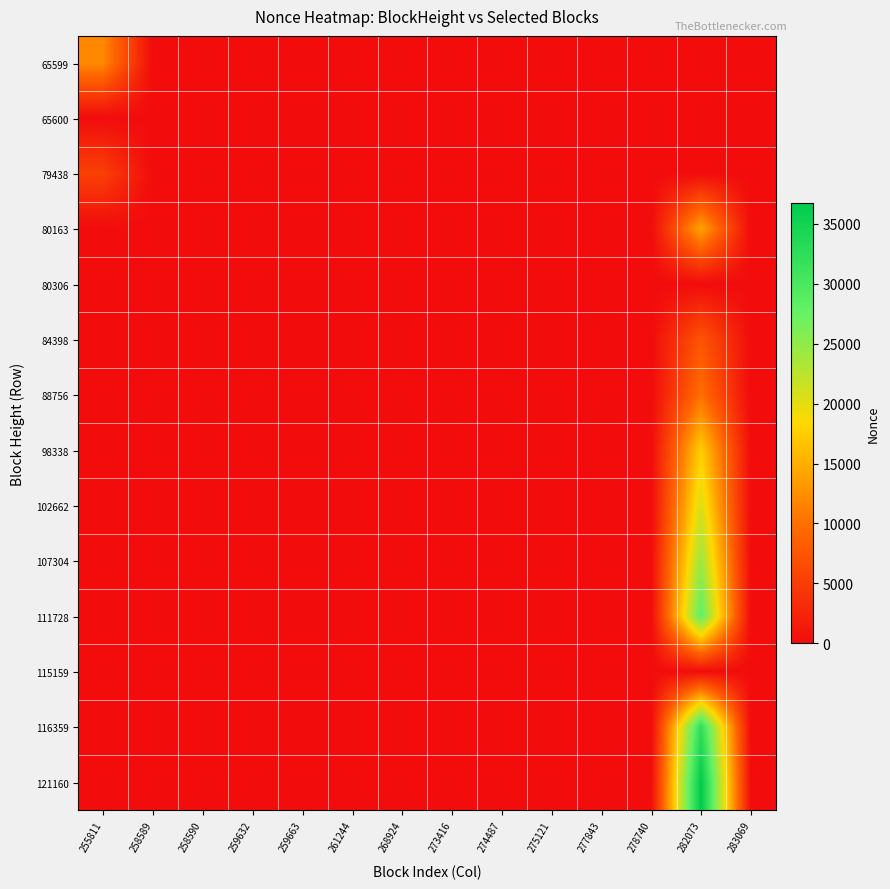

List the series in order of their peak value, highest first.

121160, 116359, 111728, 107304, 102662, 98338, 80163, 65599, 88756, 84398, 79438, 65600, 80306, 115159